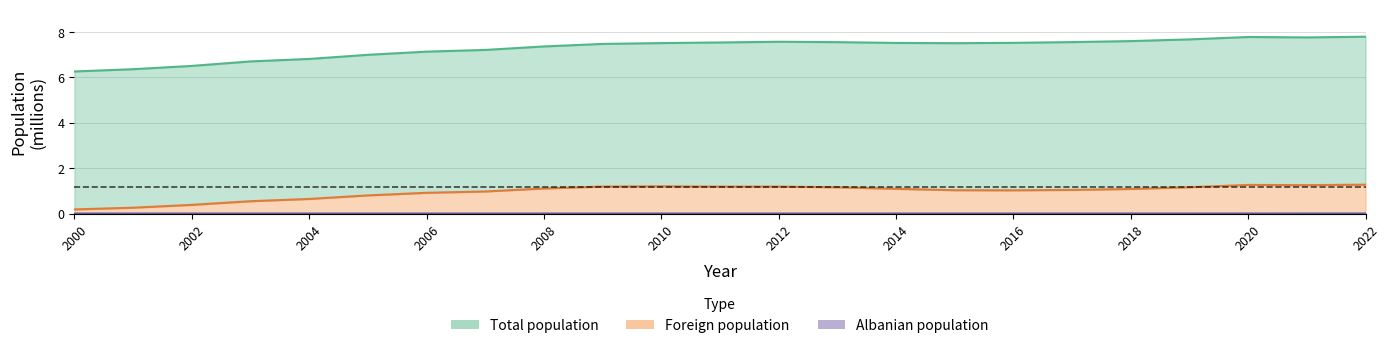

At which label does Albanian population reach its minimum?

2000